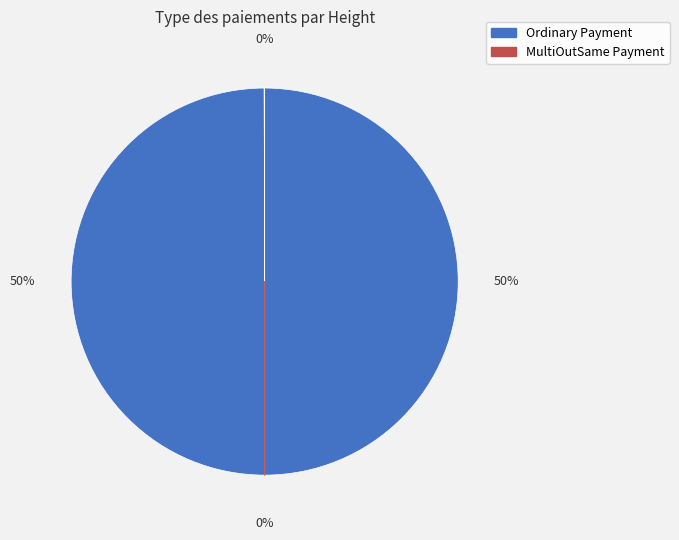

How many segments does this pie chart have?

4